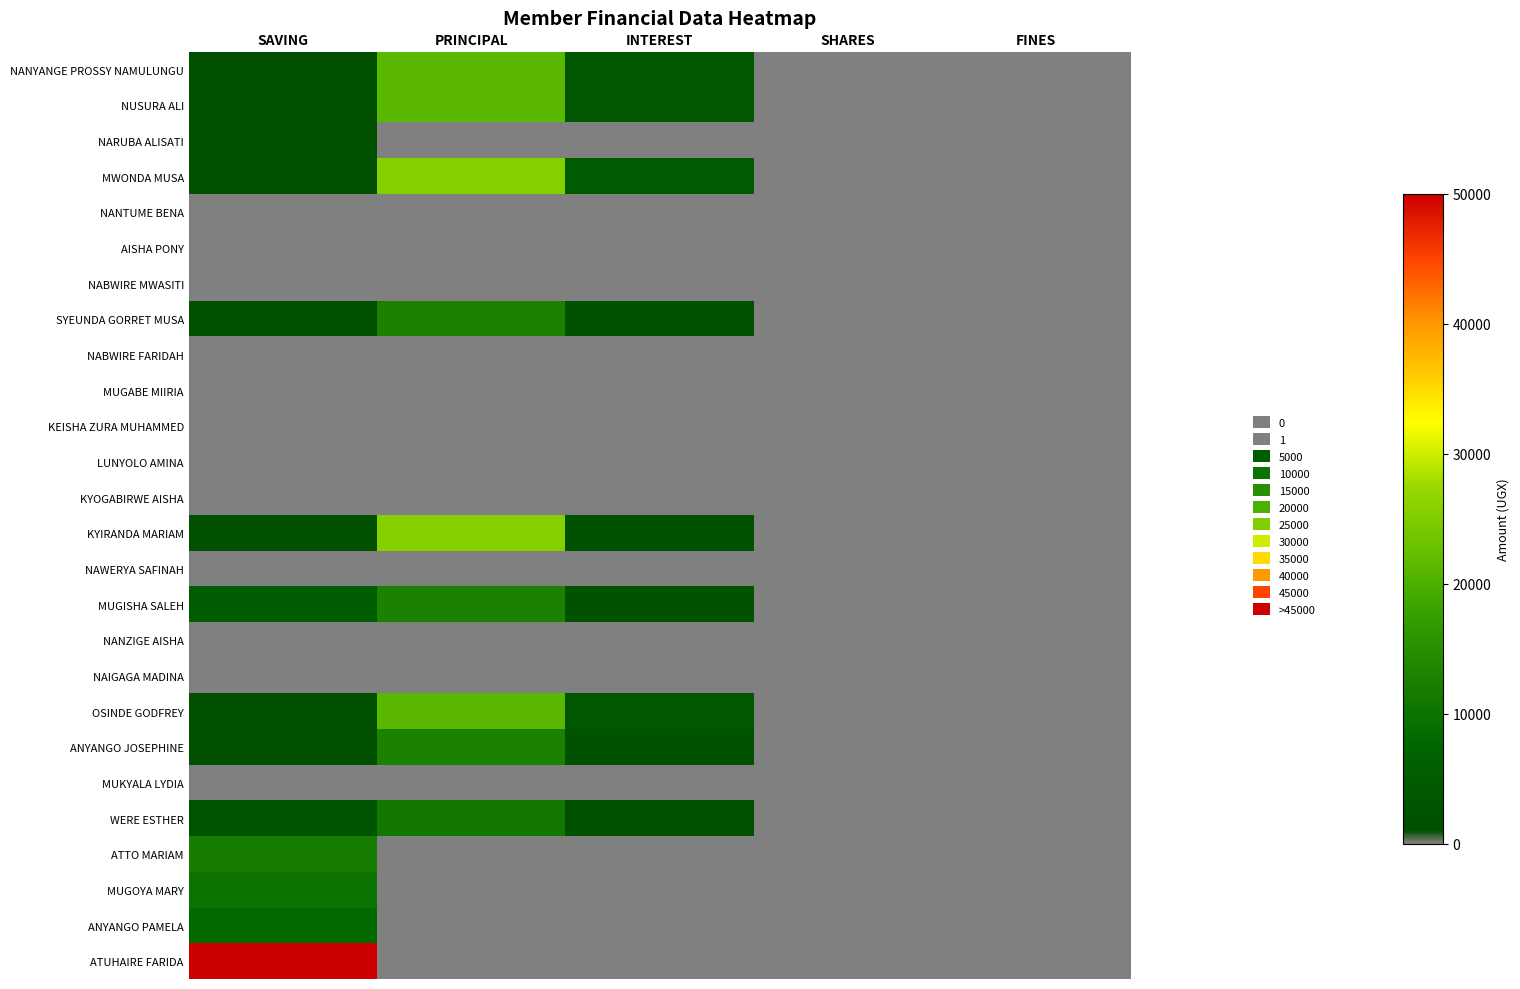

What is the spread (max minus min) of values at SHARES?

1